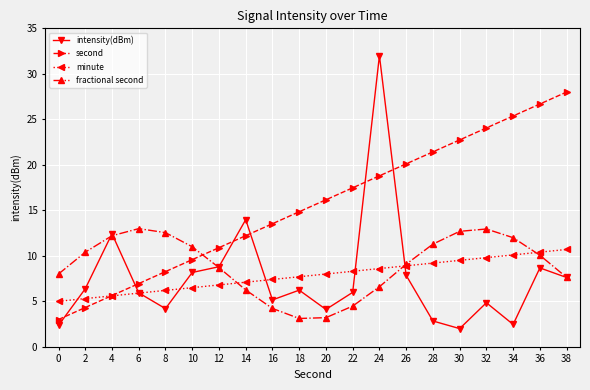

In fractional second, how many points are lower than both neighbors (excluding endpoints)?

1